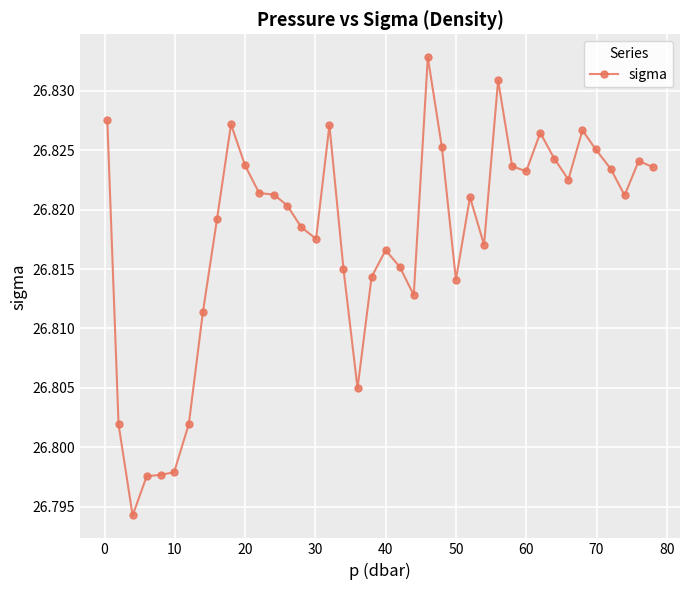

What is the sum of all values?

1072.7